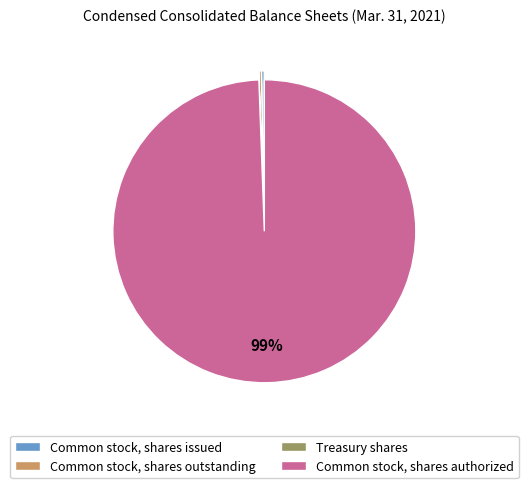

Combined, do Common stock, shares authorized and Common stock, shares outstanding account for over 50%?

Yes